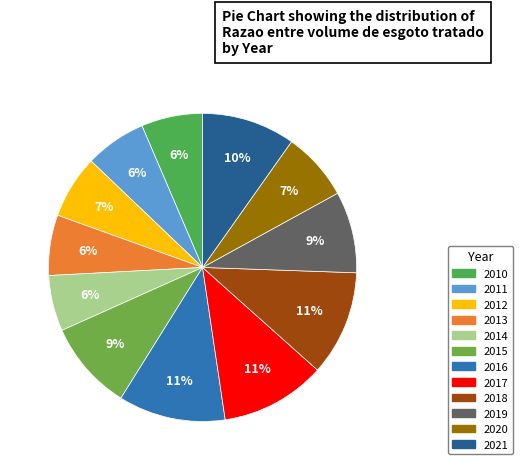

True or false: 2019 accounts for 20% of the total.

False